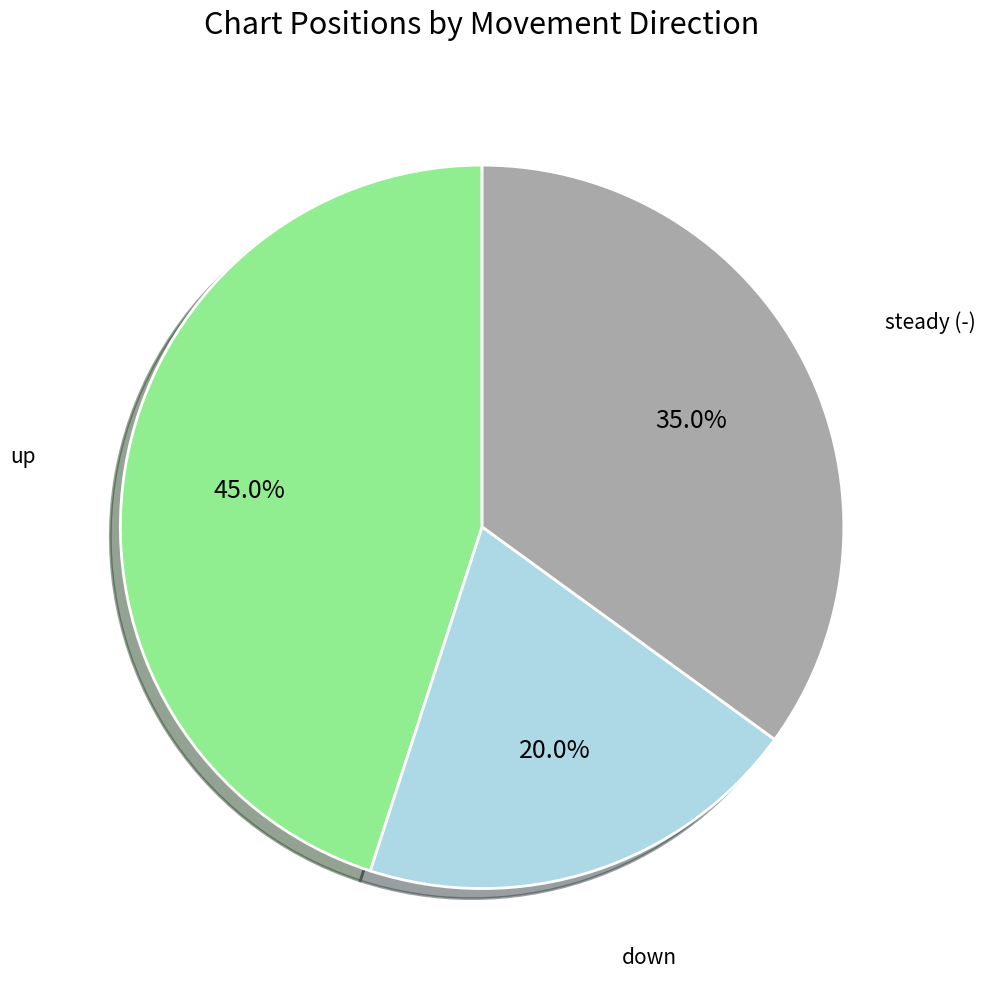

Is there any slice that represents more than half of the pie?

No